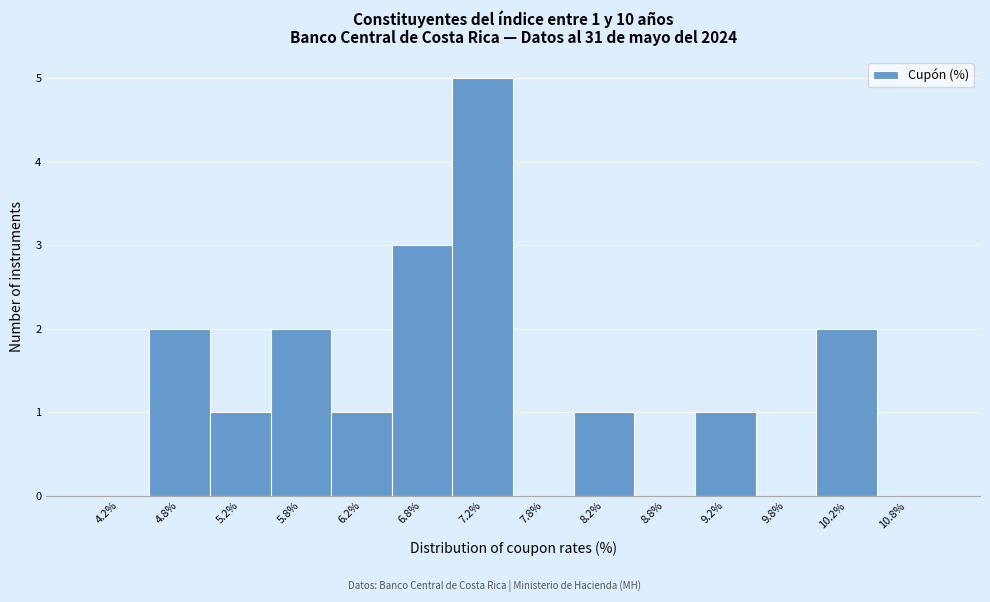

Which range on the x-axis has the tallest bar?

7.0 to 7.5